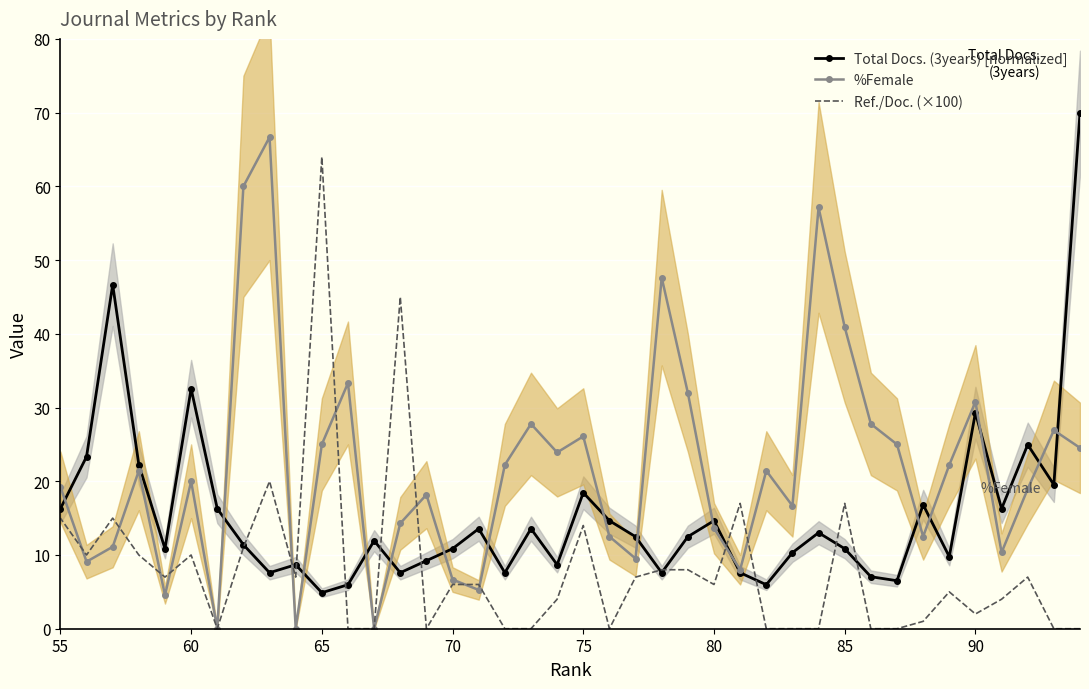

True or false: Total Docs. (3years) [normalized] has more than 2 points higher than both neighbors.

True